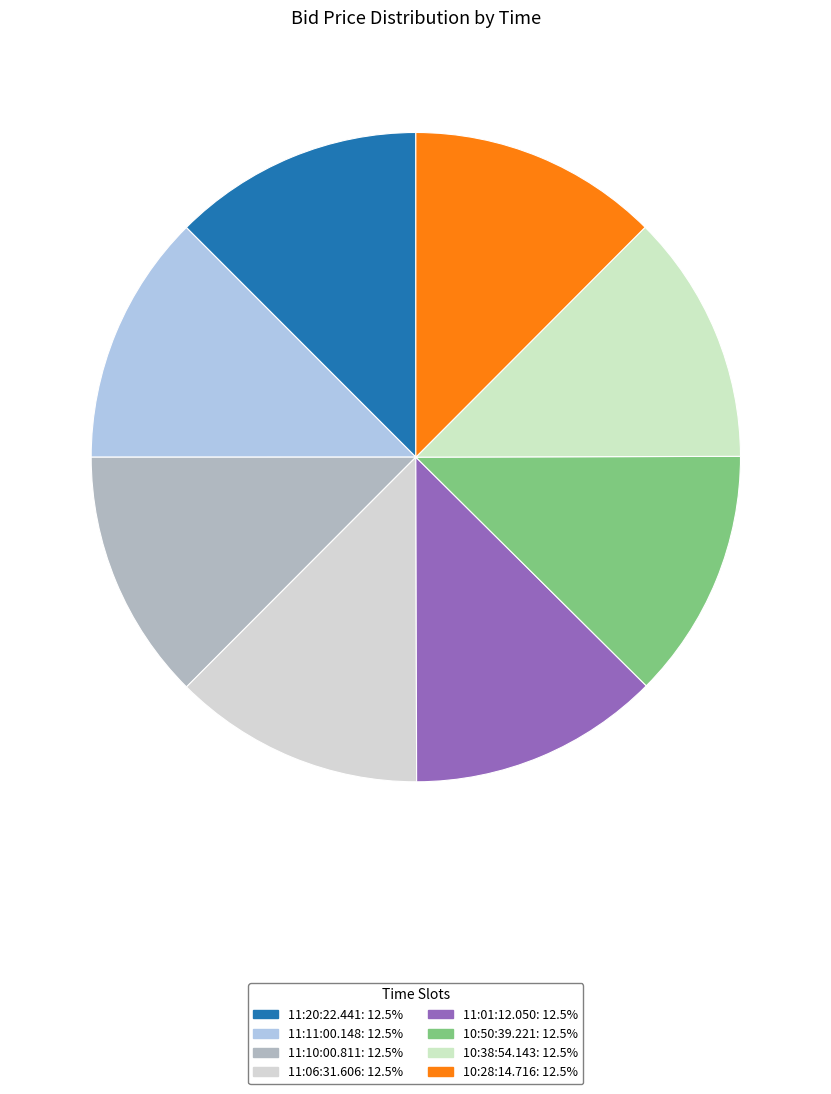

To the nearest percent, what percentage of the pie is 11:20:22.441?

12%